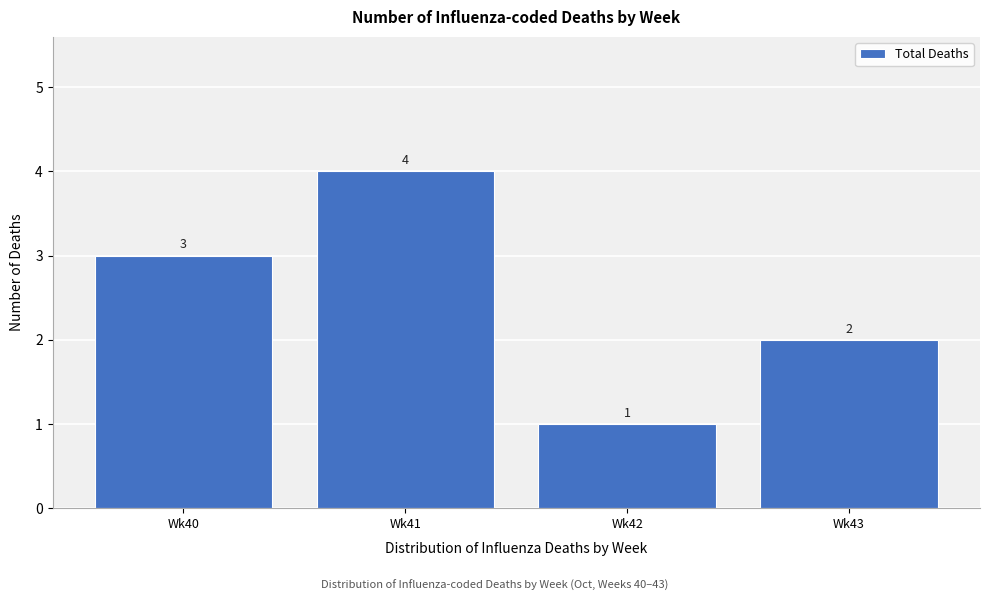

Reading right to left, what are all the values shown in this chart?

Wk43=2	Wk42=1	Wk41=4	Wk40=3